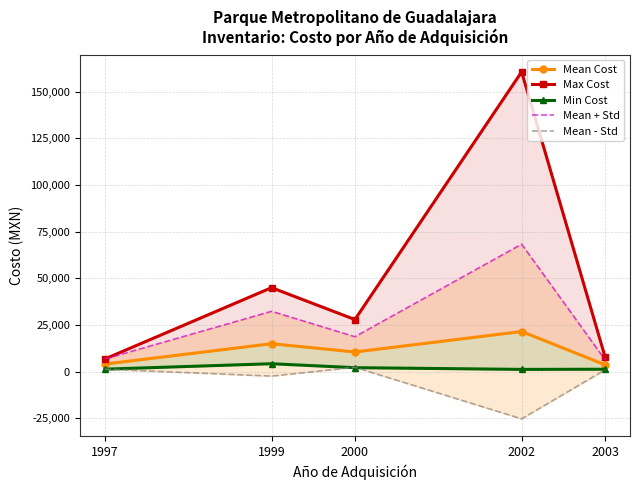

What is the value of the Mean Cost point at the 2nd from the left?

14958.7